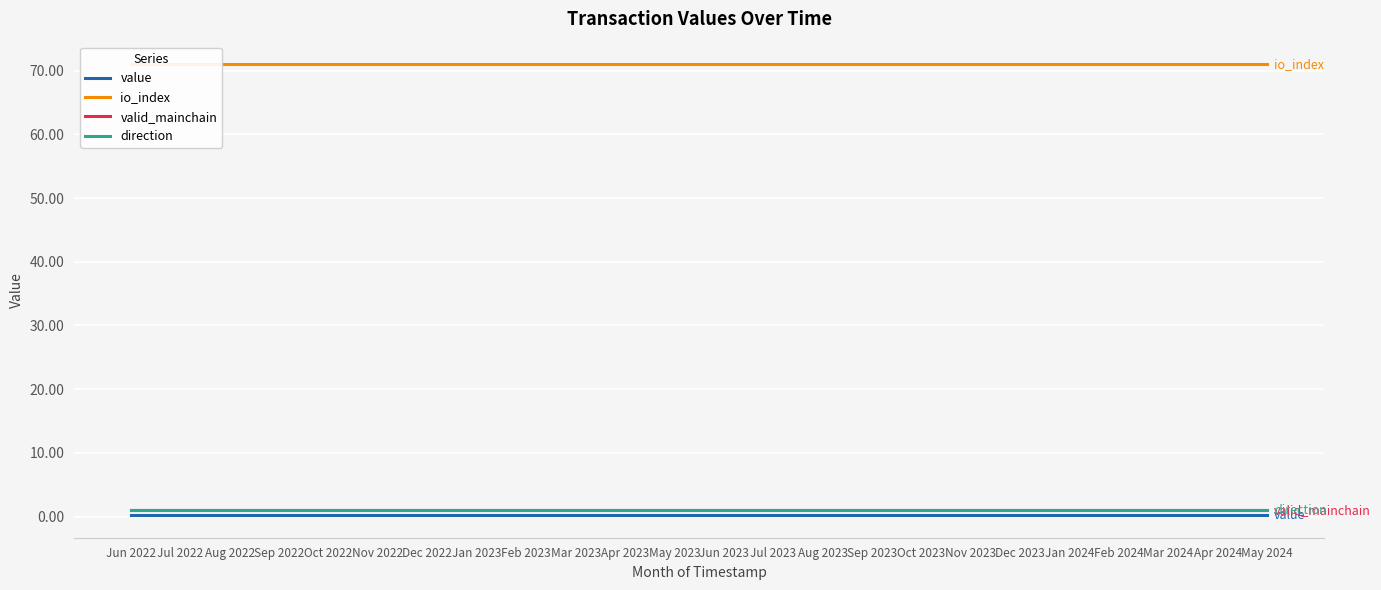

What are all the series names shown in the legend?

value, io_index, valid_mainchain, direction